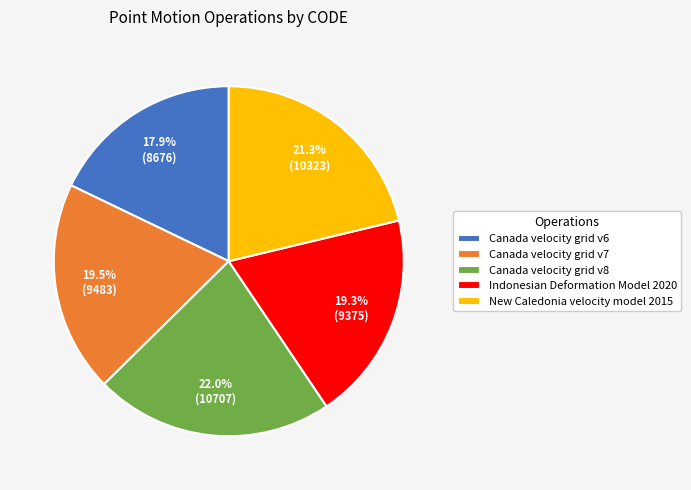

Does Indonesian Deformation Model 2020 represent more than half of the total?

No